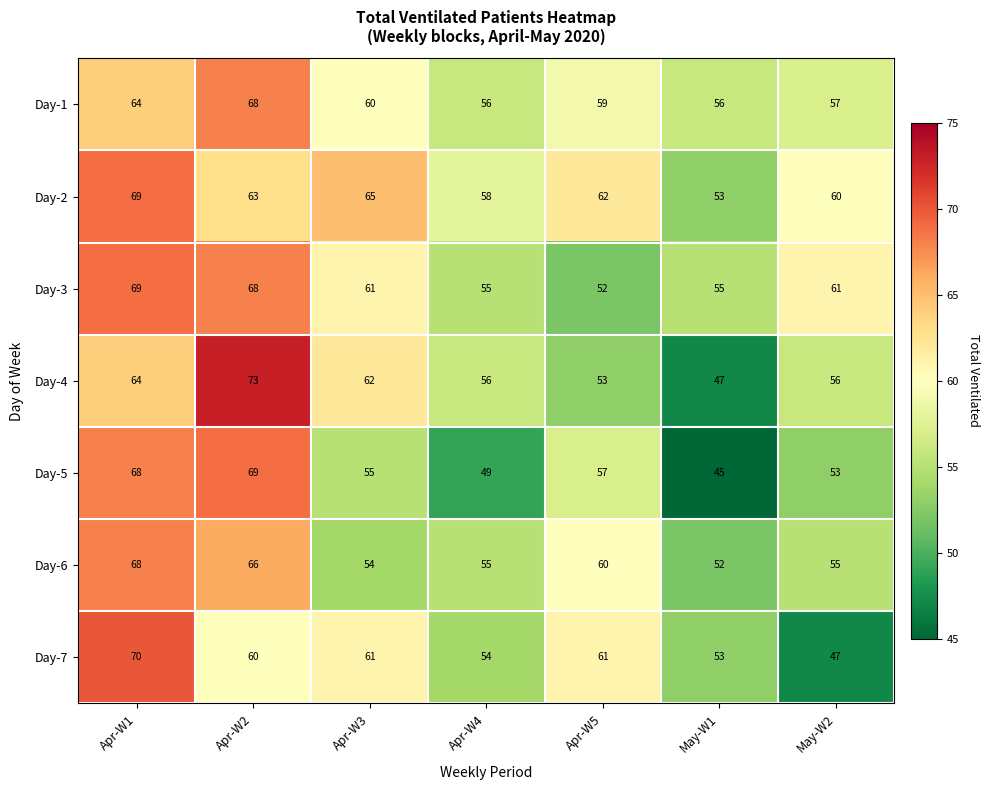

What is the difference between the Day-6 values at Apr-W2 and Apr-W3?

12